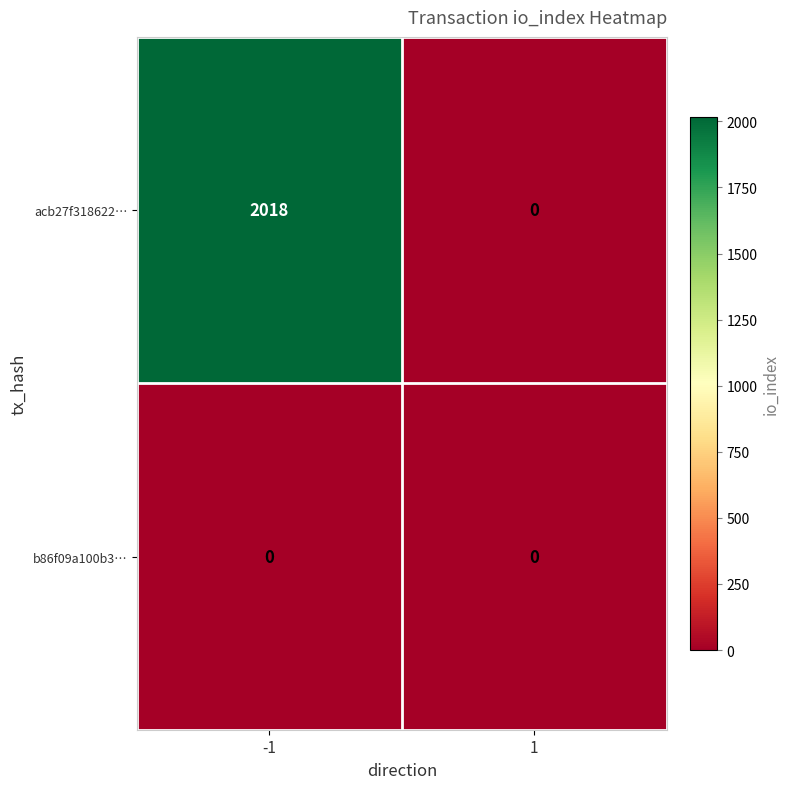

What is the difference between the highest and lowest values at -1?

2018